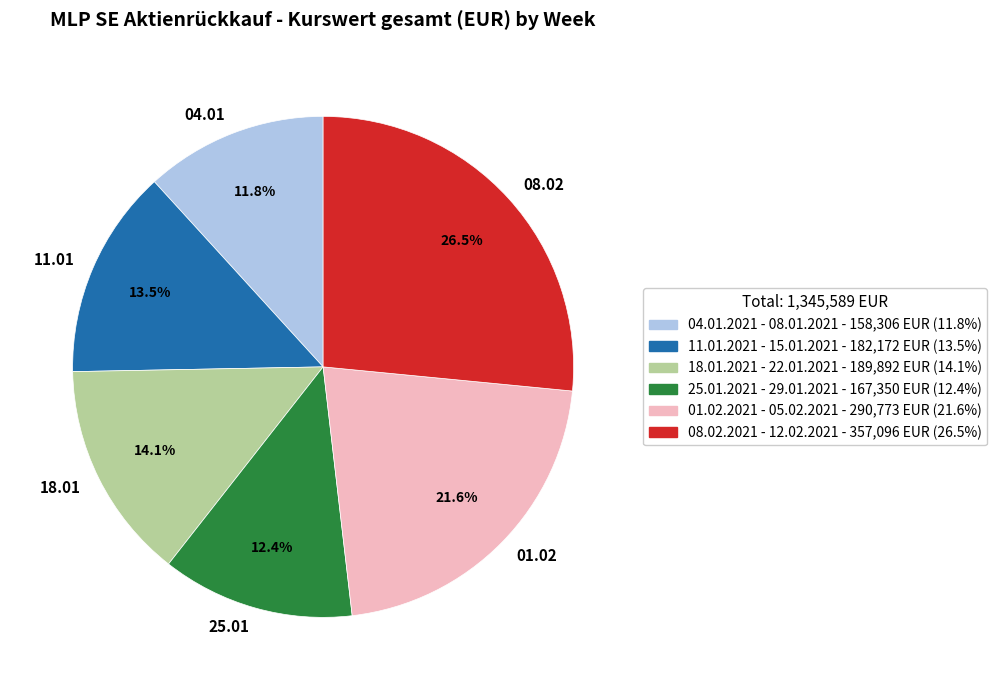

Rank the categories by value from lowest to highest.

04.01, 25.01, 11.01, 18.01, 01.02, 08.02